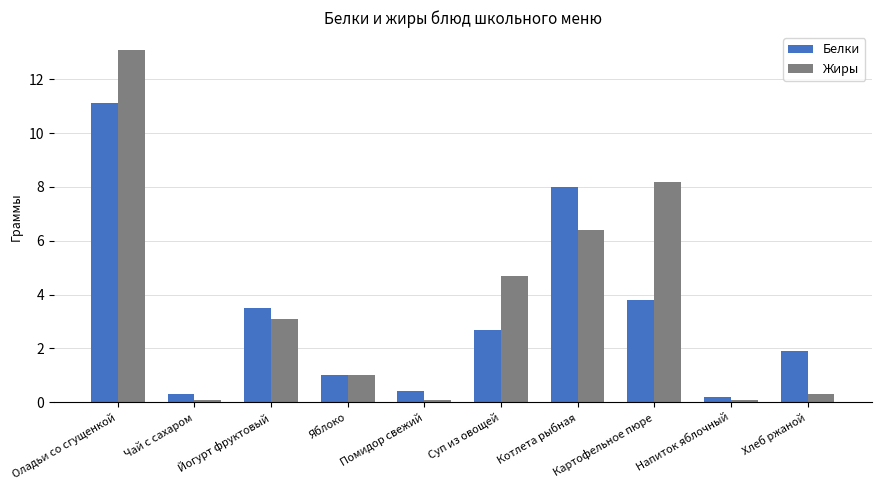

What is the approximate value of Жиры at Хлеб ржаной?

0.3